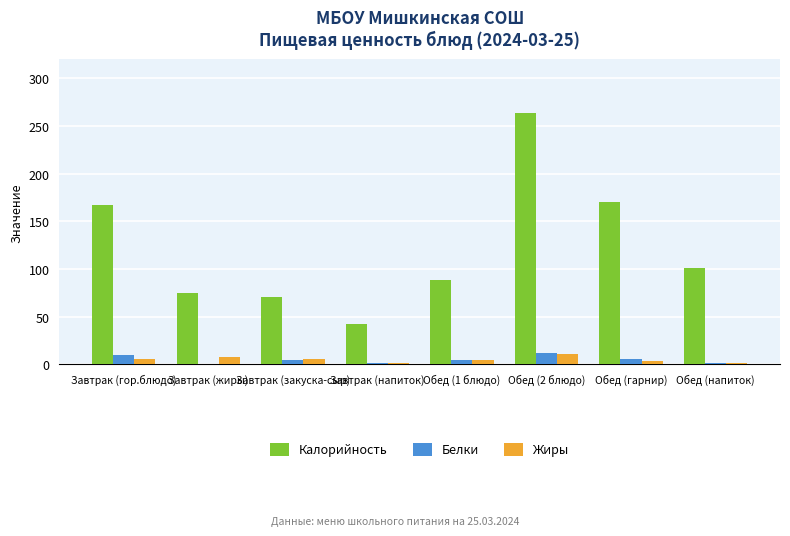

The Калорийность series shows 170 at Обед (гарнир). True or false?

True